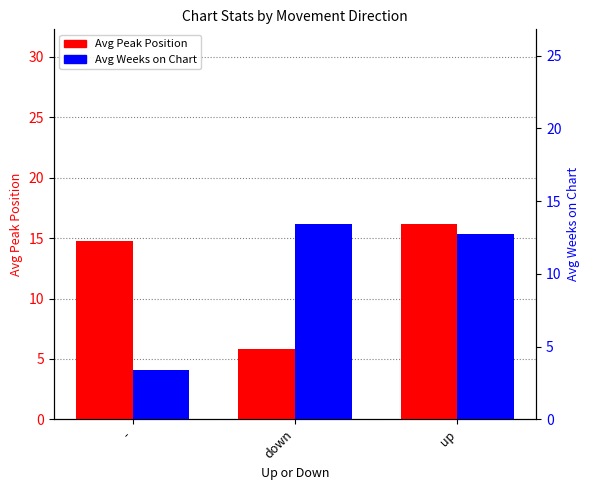

What is the maximum value for Avg Weeks on Chart?

13.4